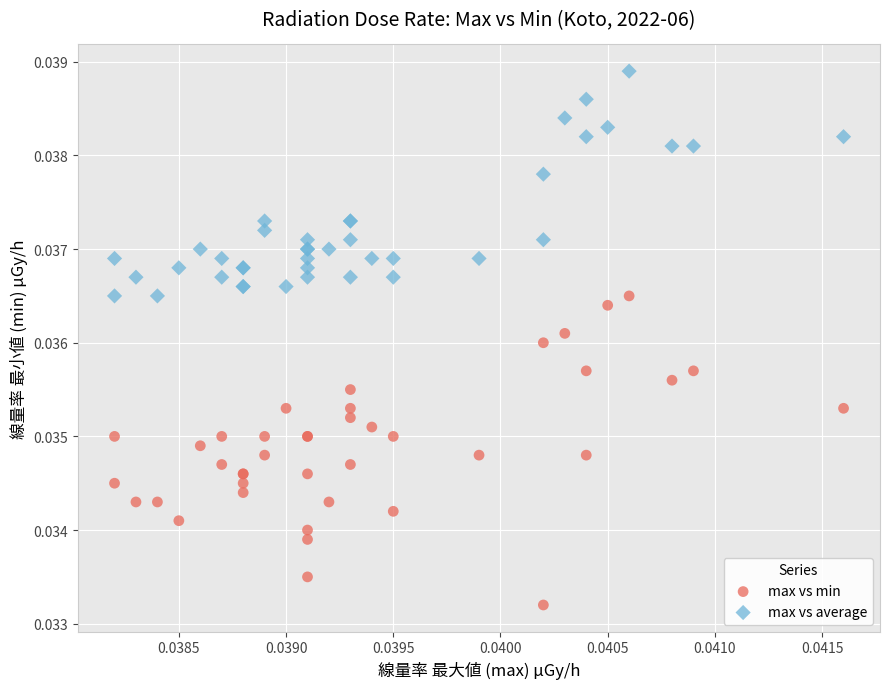

Which series has the largest Y range (max minus min)?

max vs min